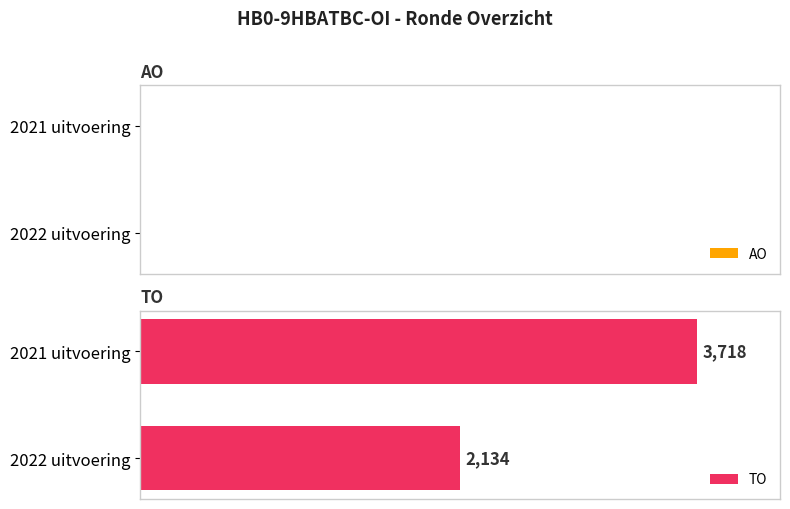

What is the change in value from 2022 uitvoering to 2021 uitvoering?

+1584